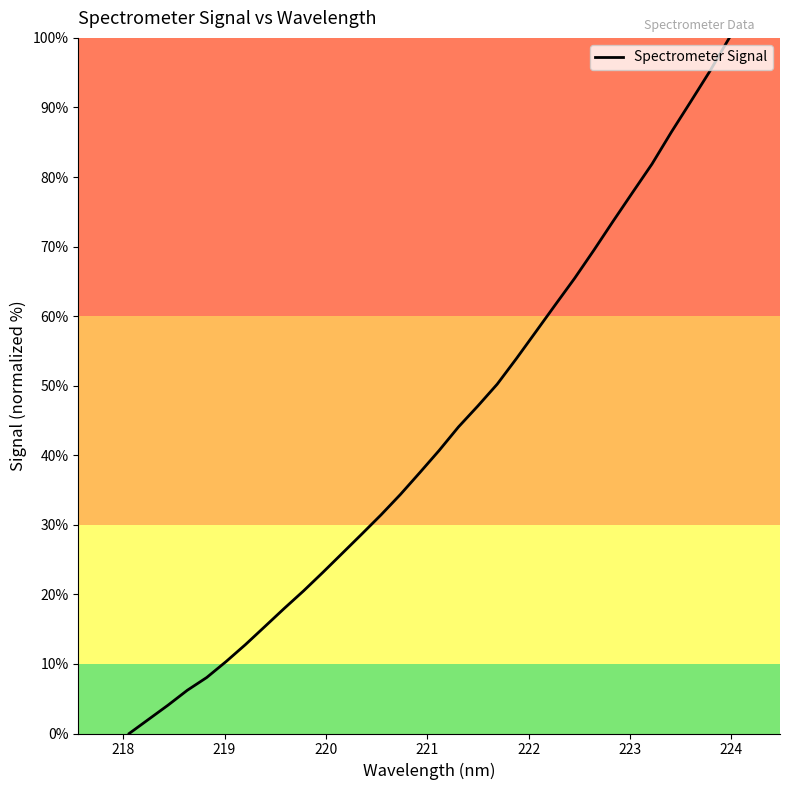

What is the greatest value displayed?

100.0